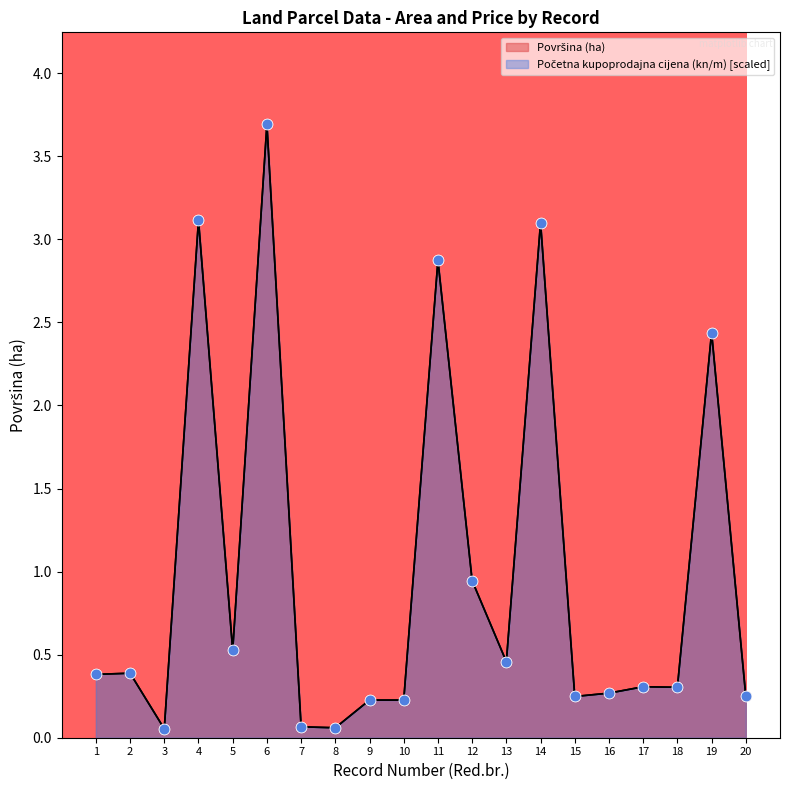

What are all the series names shown in the legend?

Površina (ha), Početna kupoprodajna cijena (kn/m)